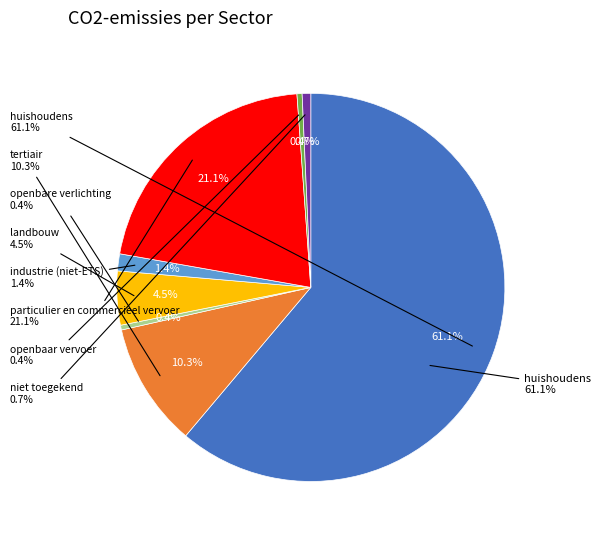

What is the change in value from huishoudens to landbouw?

-27787.7